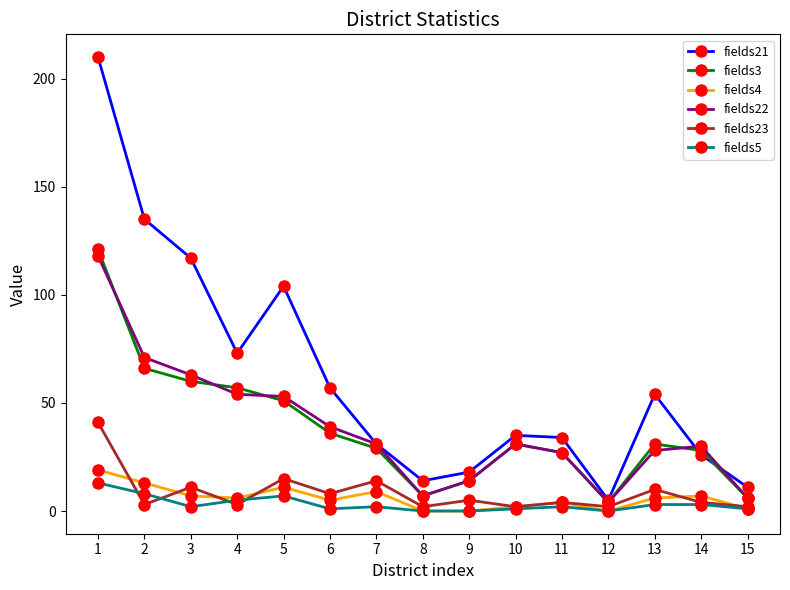

True or false: fields23 has more than 0 interior local peaks.

True